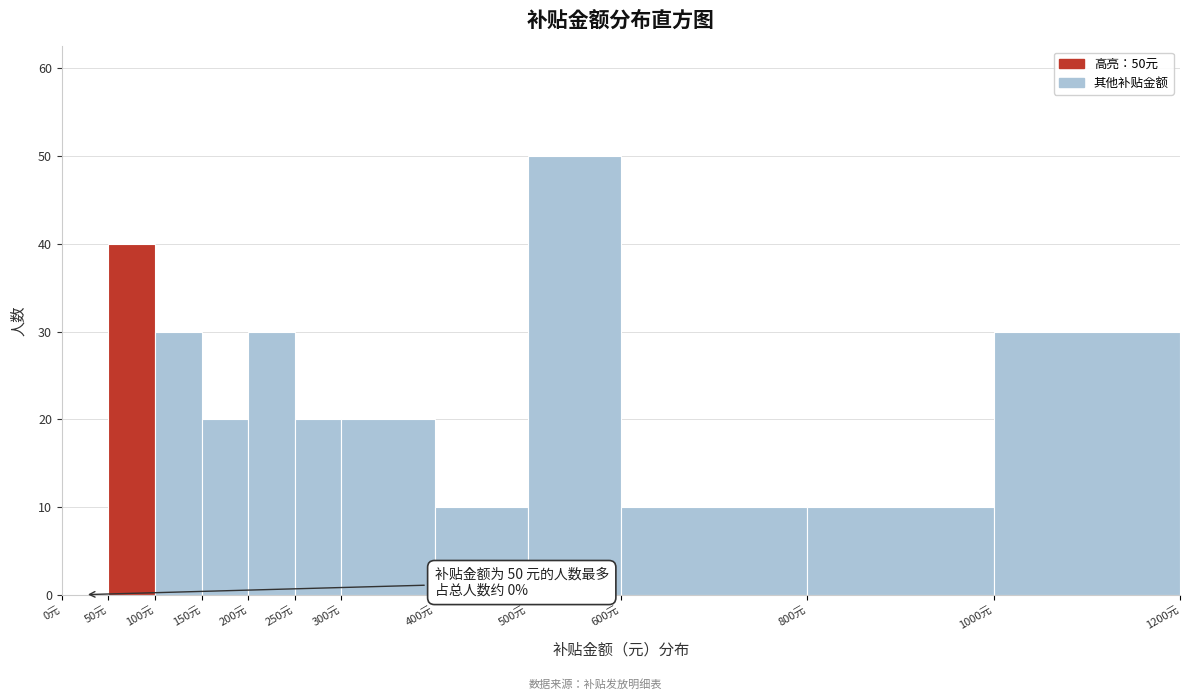

Over which range of the x-axis is the bar tallest?

500 to 600